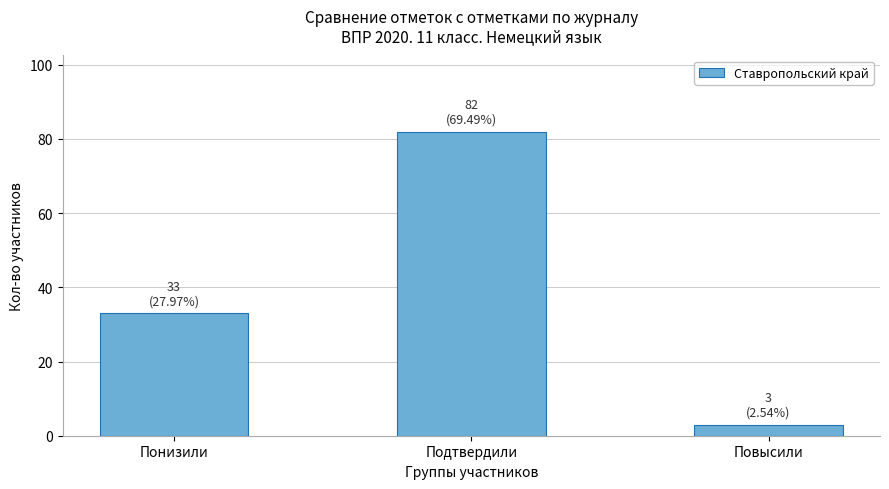

Reading right to left, extract all data points from this chart.

3	82	33